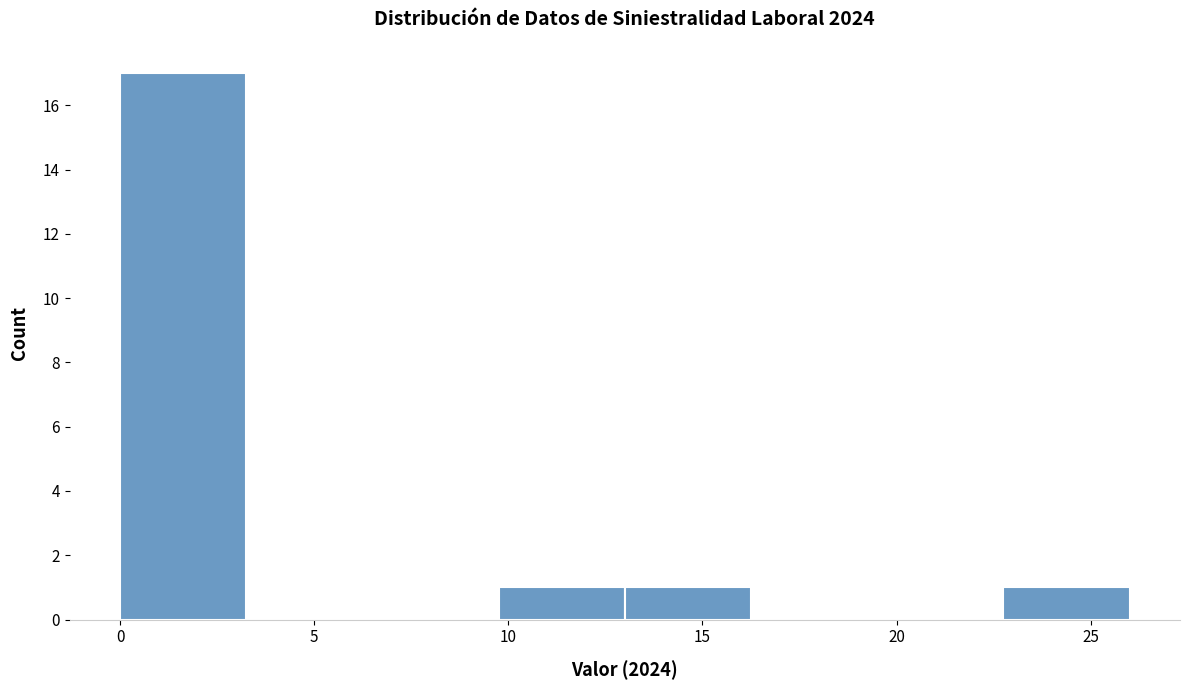

How tall is the bar that spans 22.75 to 26.00 on the x-axis? Neither the bar edges nor the heights are printed on the chart, so give them approximately, as read against the axes.

1